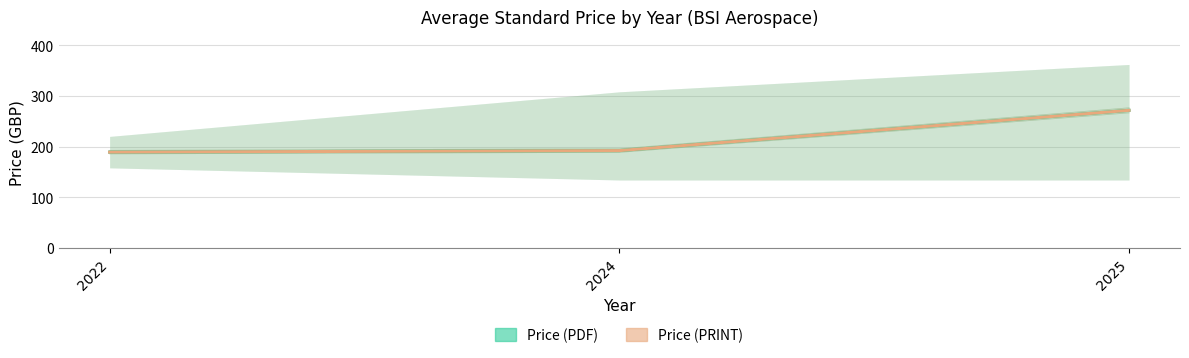

At which label does Price (PRINT) first exceed 192?

2025